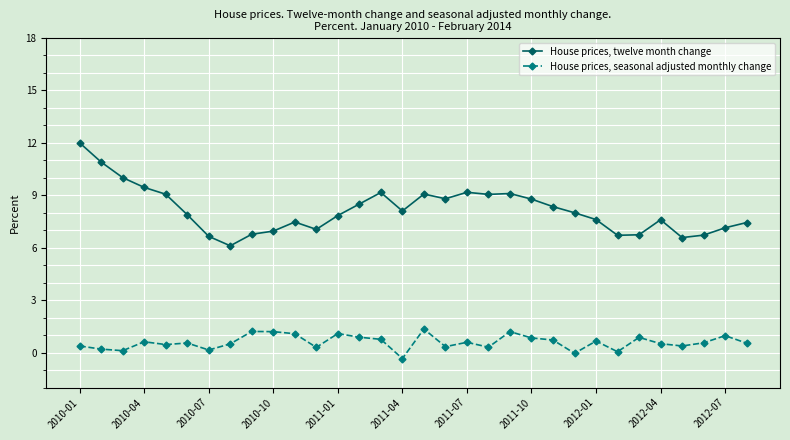

In House prices, twelve month change, how many points are lower than both neighbors (excluding endpoints)?

7